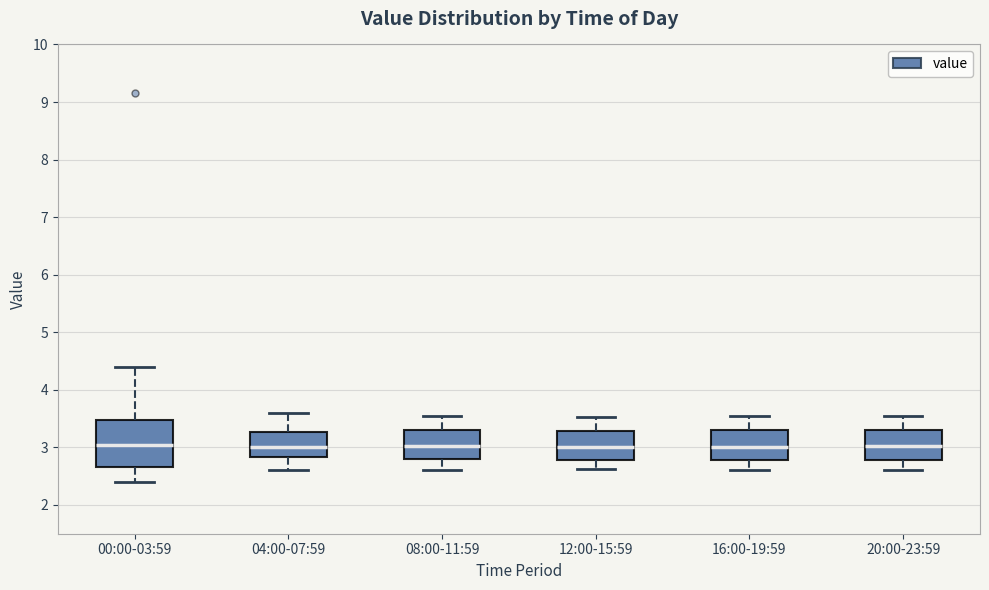

Reading left to right, read every box against the y-axis: the position of its median line, the range the box covers, and the ends of its whiskers. The values are not printed on the chart, so give them approximately, as read against the axis.

00:00-03:59: median 3.0, box 2.7 to 3.5, whiskers 2.4 to 4.4
04:00-07:59: median 3.0, box 2.8 to 3.3, whiskers 2.6 to 3.6
08:00-11:59: median 3.0, box 2.8 to 3.3, whiskers 2.6 to 3.6
12:00-15:59: median 3.0, box 2.8 to 3.3, whiskers 2.6 to 3.5
16:00-19:59: median 3.0, box 2.8 to 3.3, whiskers 2.6 to 3.6
20:00-23:59: median 3.0, box 2.8 to 3.3, whiskers 2.6 to 3.6